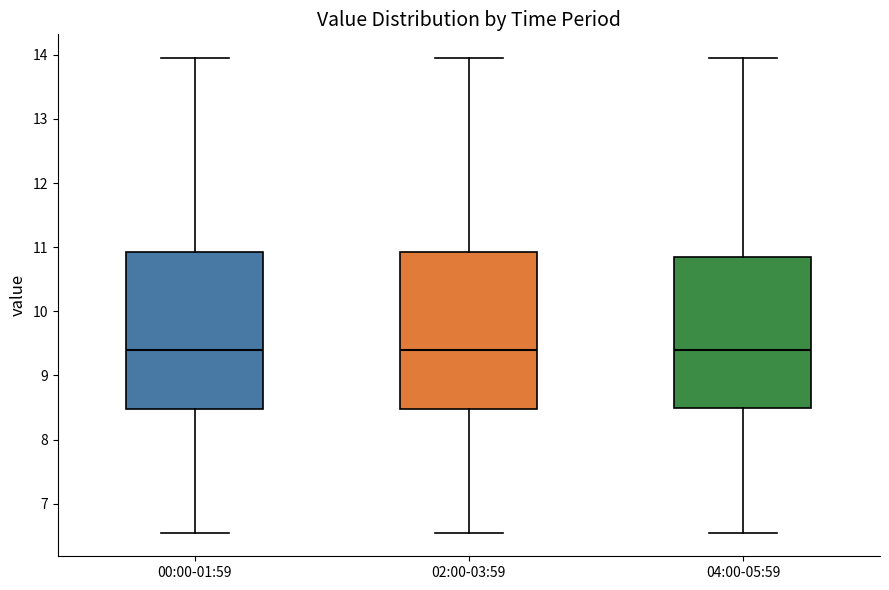

Where does the lower whisker of the box for 02:00-03:59 end on the y-axis? The values are not printed on the chart, so give them approximately, as read against the axis.

6.6